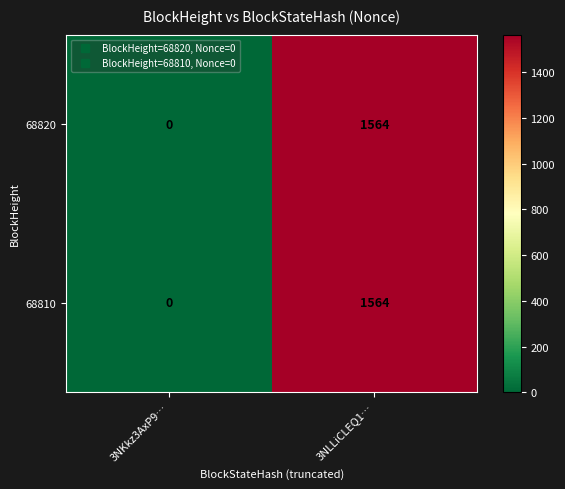

At which label does 68820 reach its minimum?

3NKkz3AxP9…